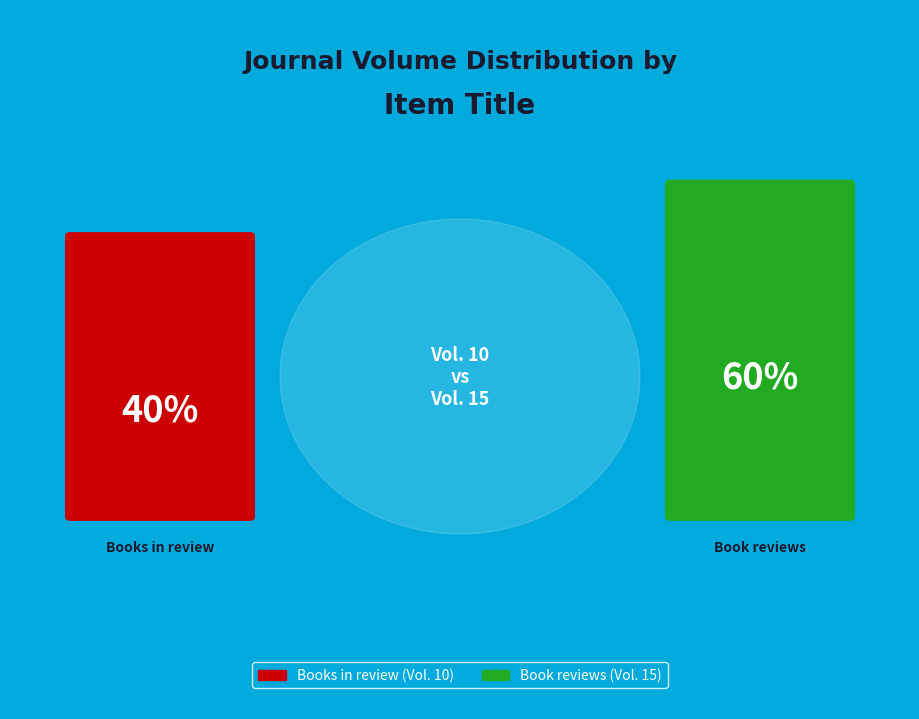

Approximately how many times larger is the value at Book reviews compared to Books in review?

1.5